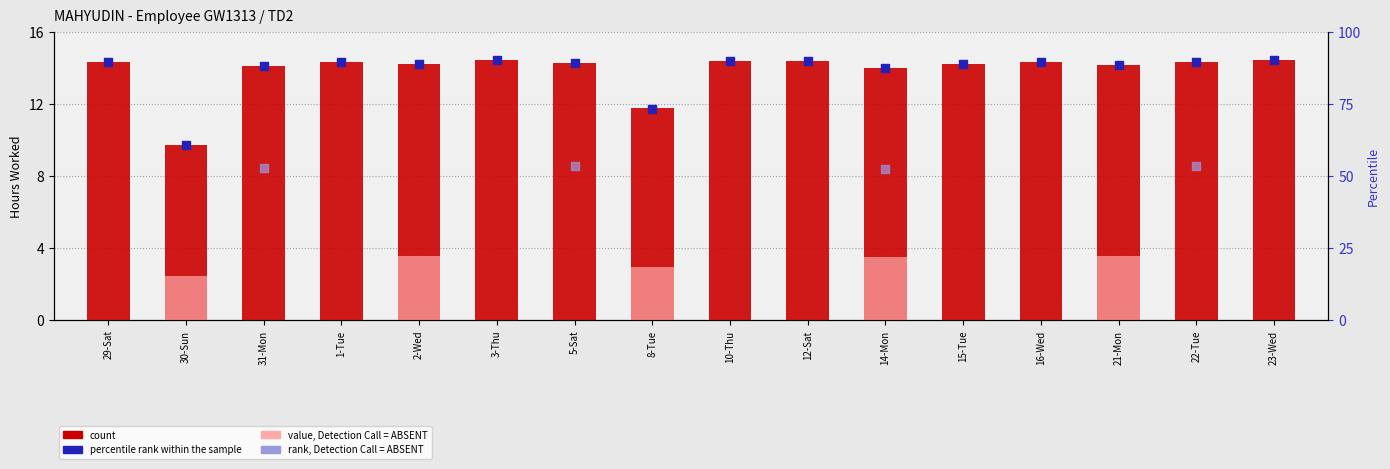

Which has a higher value, 3-Thu or 16-Wed?

3-Thu